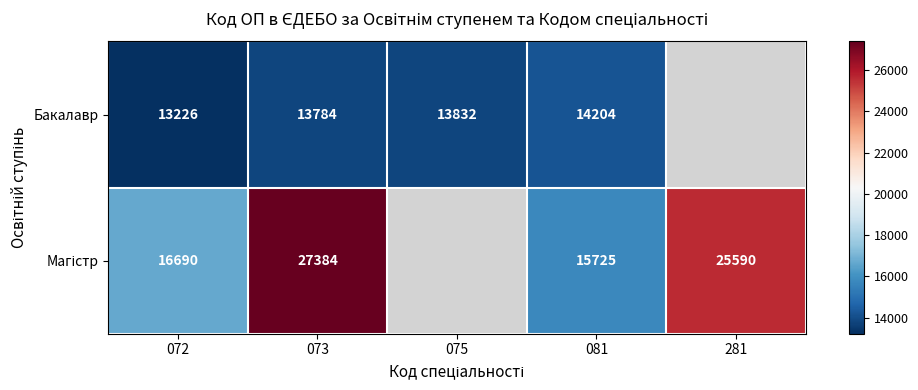

What is the difference between the highest and lowest values at 073?

13600